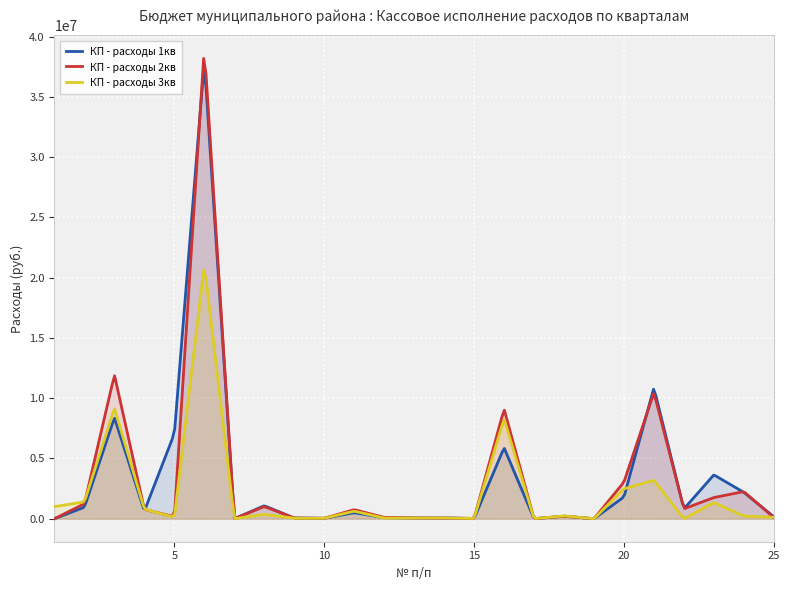

Does the chart display data point markers on the line(s)?

No